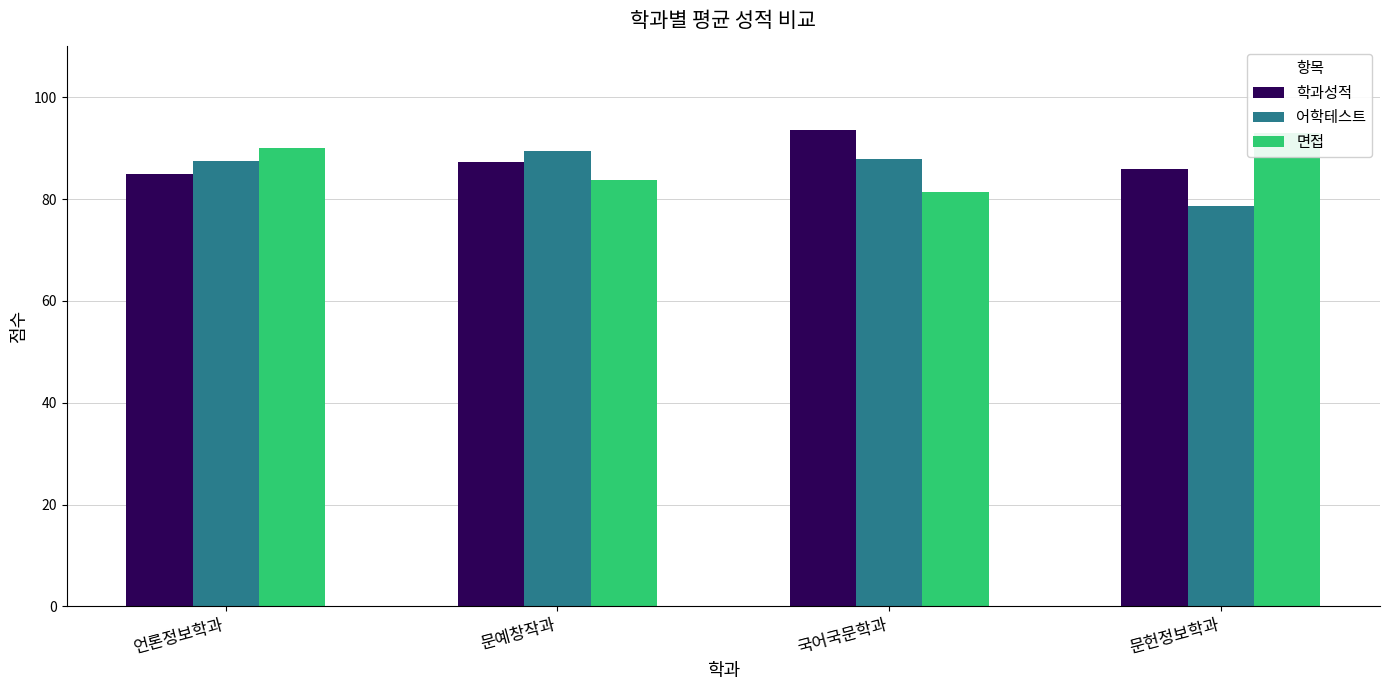

Is it true that 면접 equals 48.8 at 국어국문학과?

False